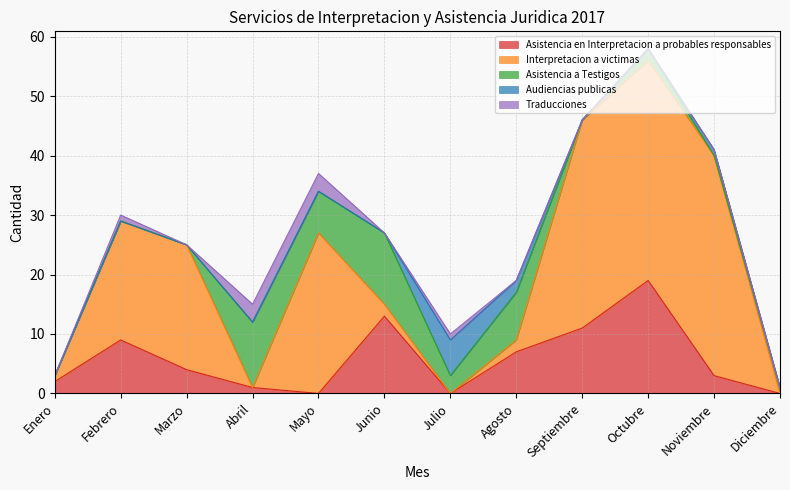

Reading left to right, what are all the values shown in this chart?

Asistencia en Interpretacion a probables responsables: 2	9	4	1	0	13	0	7	11	19	3	0
Interpretacion a victimas: 1	20	21	0	27	2	0	2	35	37	37	0
Asistencia a Testigos: 0	0	0	11	7	12	3	8	0	2	0	1
Audiencias publicas: 0	0	0	0	0	0	6	2	0	0	1	0
Traducciones: 0	1	0	3	3	0	1	0	0	0	0	0